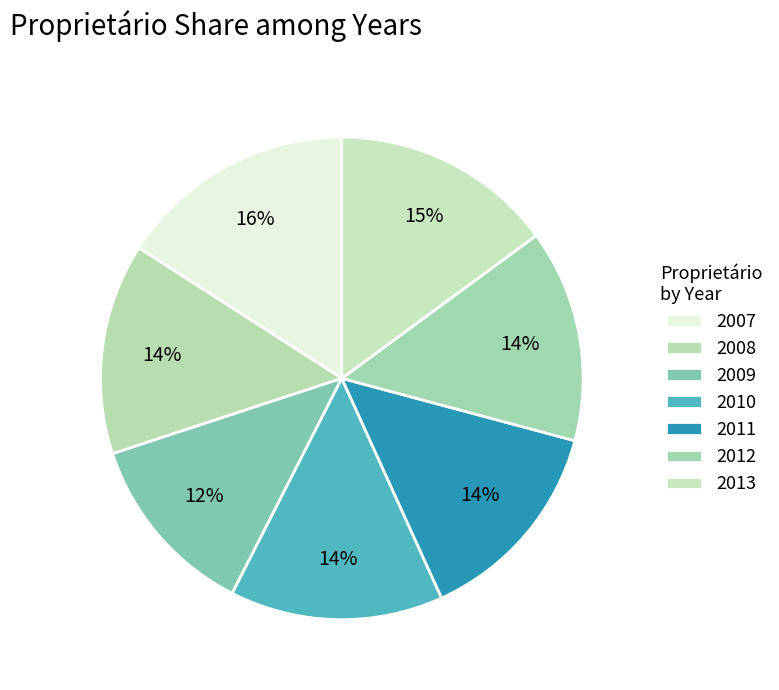

How many slices are in this pie chart?

7